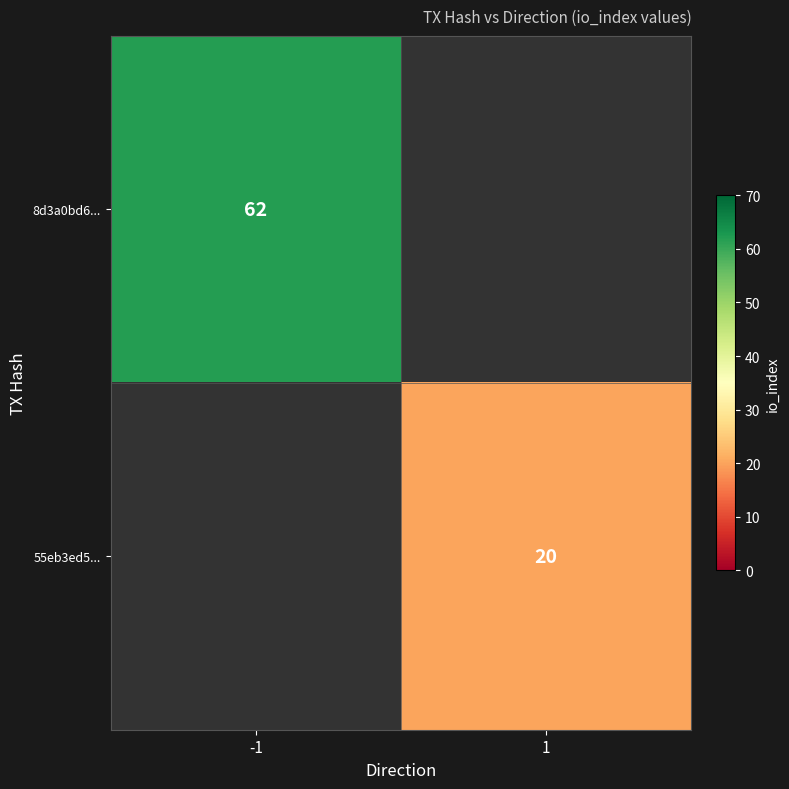

The value of 55eb3ed5... at 1 is 20. True or false?

True